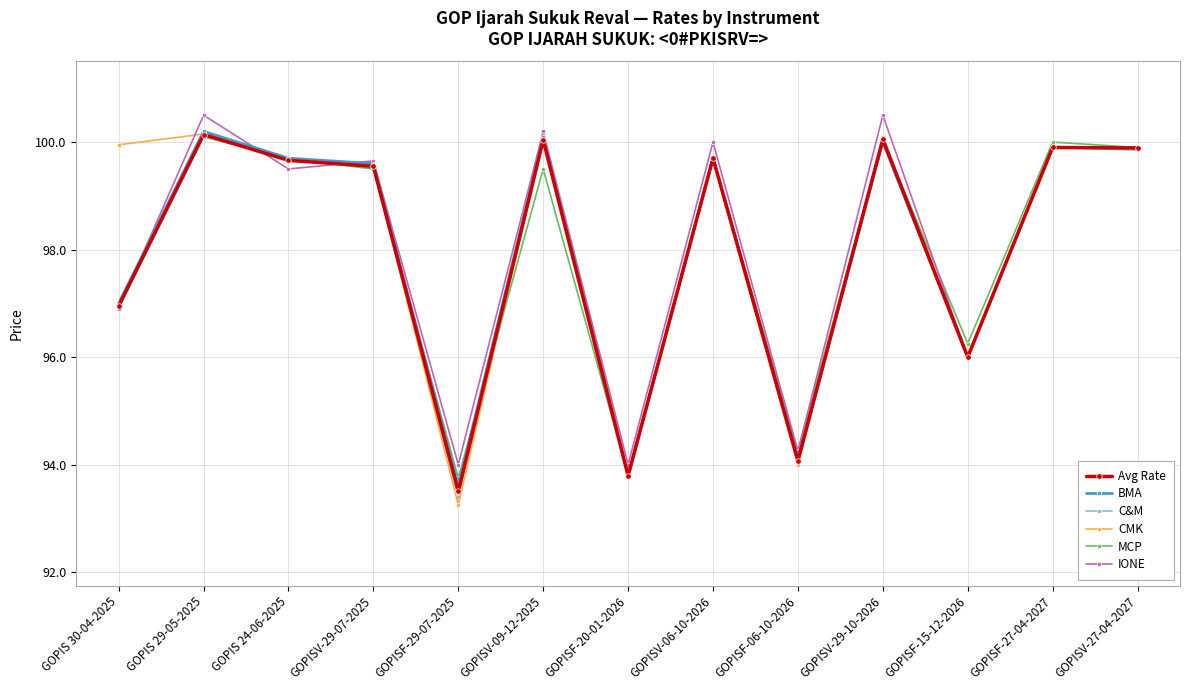

What is the label of the 13th point from the right?

GOPIS 30-04-2025